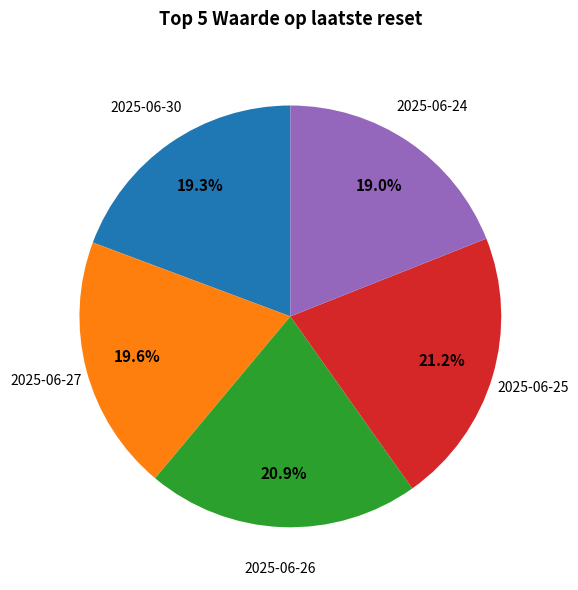

Count the number of slices in the pie.

5